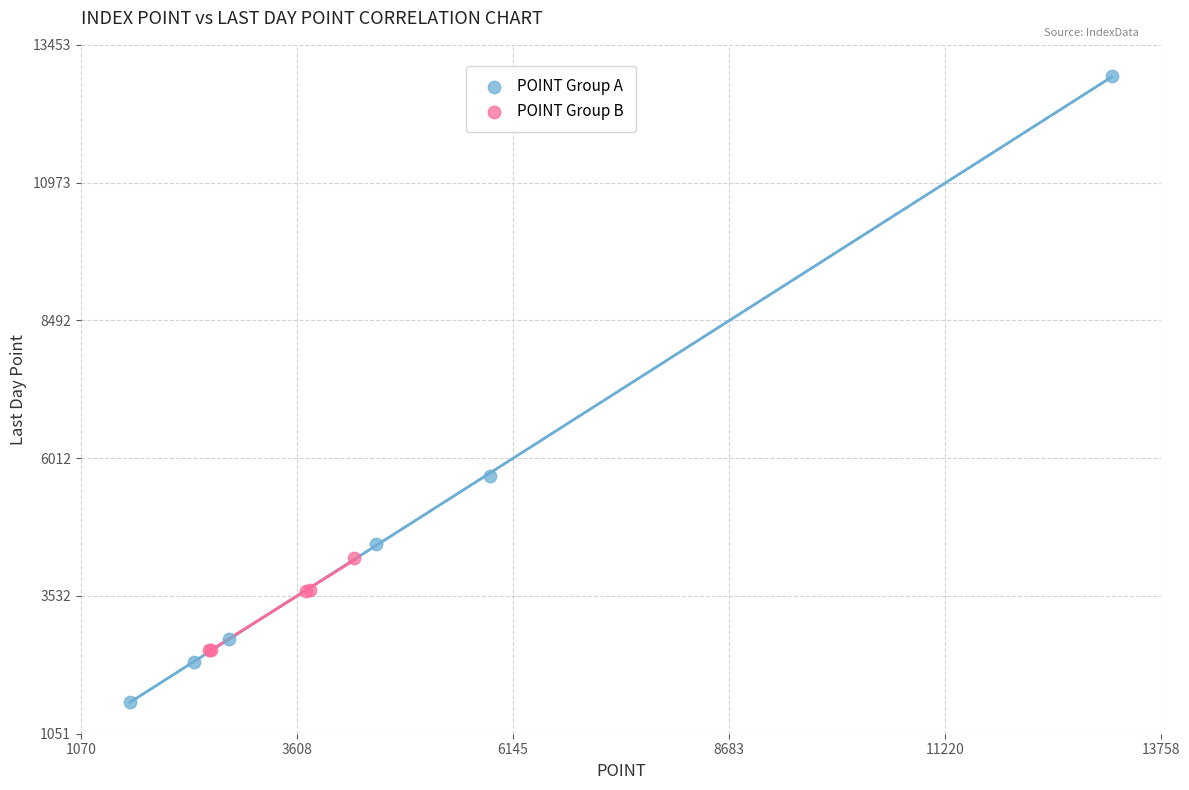

Which series reaches the minimum Y coordinate?

POINT Group A